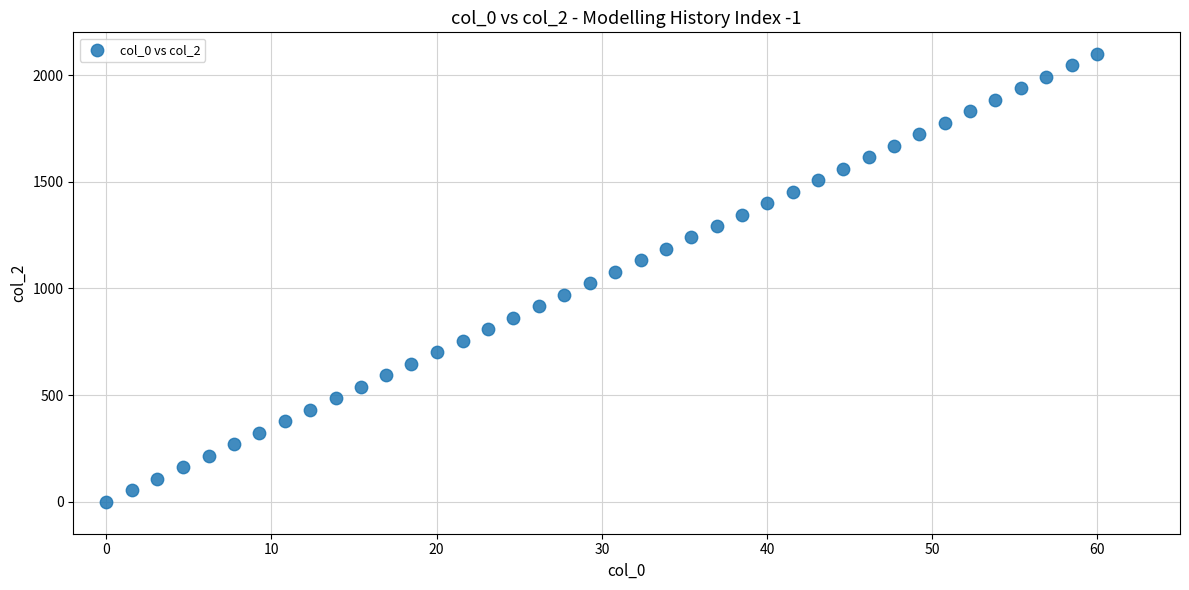

What is the range of X values (max minus min)?

60.0